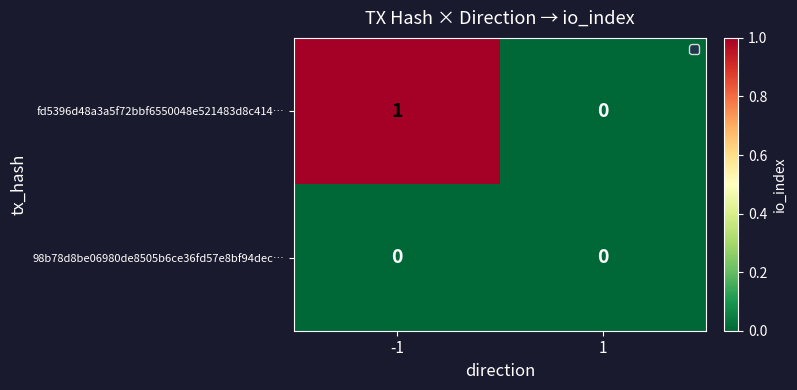

True or false: fd5396d48a3a5f72bbf6550048e521483d8c414… has a value of 1 at -1.

True